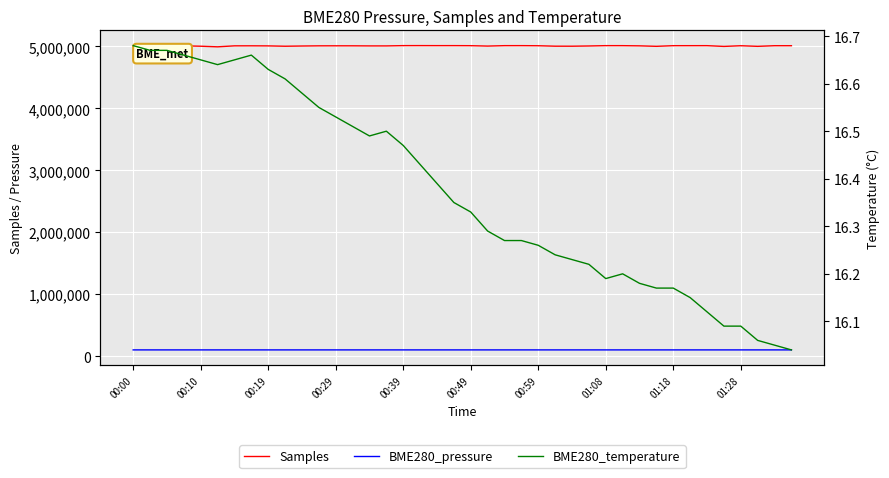

Which series has the widest spread of values?

Samples